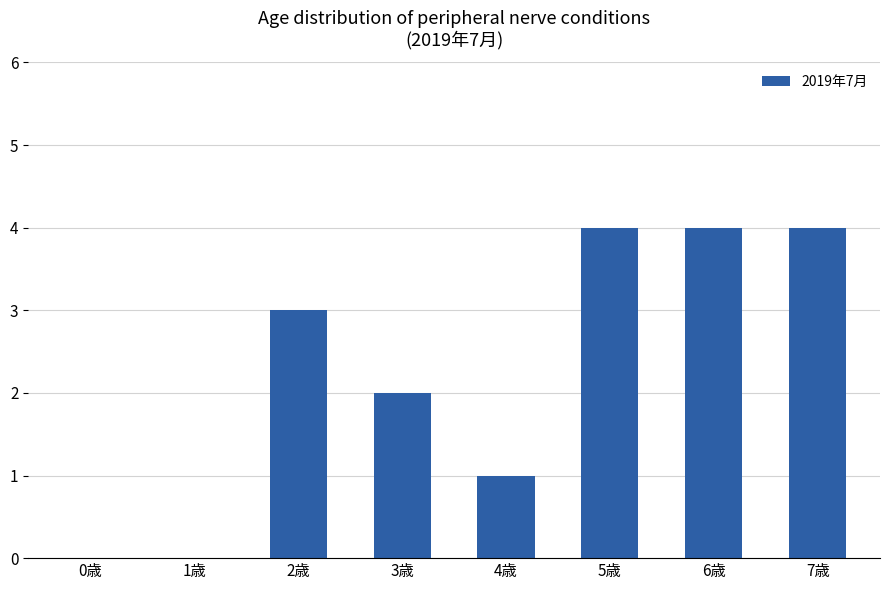

Is it true that the value at 2歳 is 3?

True